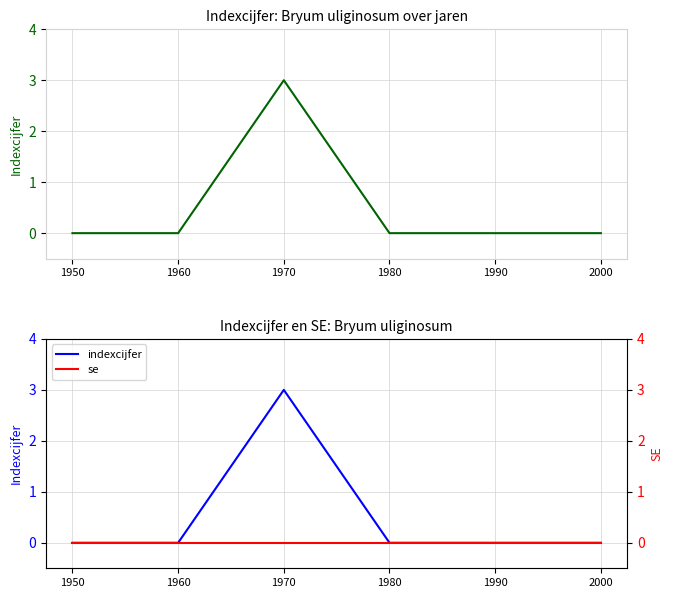

Is the value of se at 1950 greater than the value of indexcijfer at 1990?

No